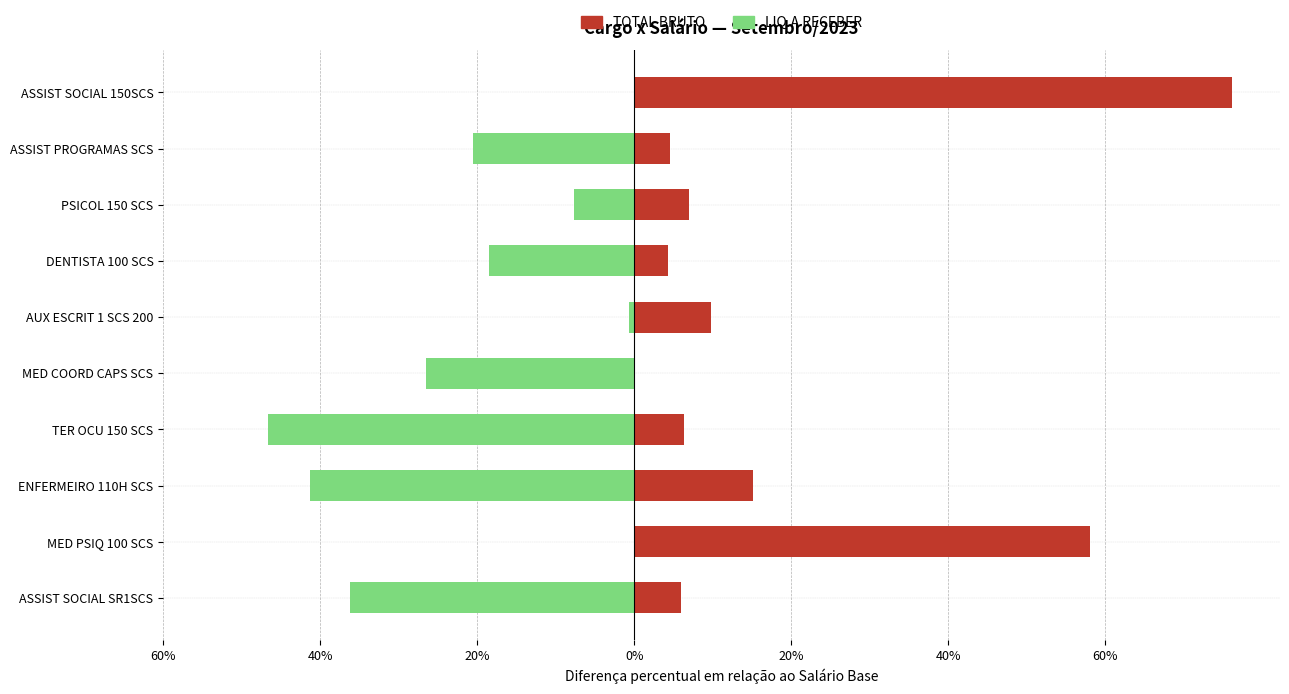

What is the difference between the maximum and minimum values in the TOTAL BRUTO (vs Base) series?

76.1